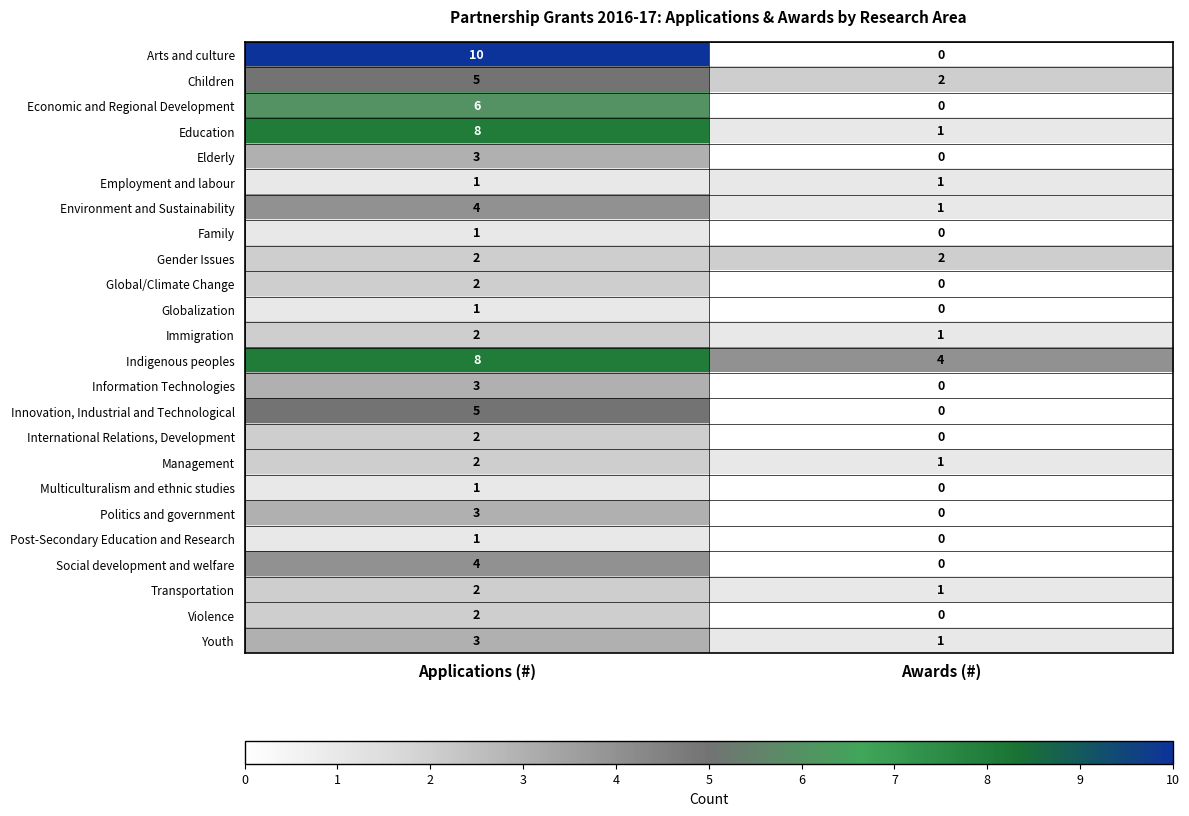

The Immigration series shows 1 at Applications (#). True or false?

False